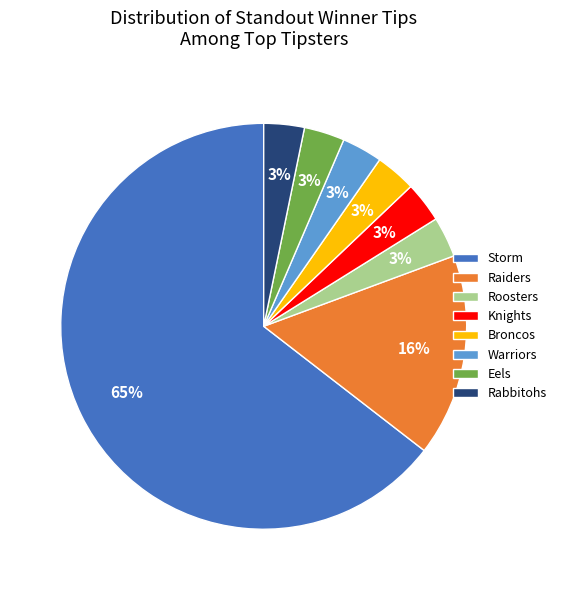

Which slice is the largest?

Storm